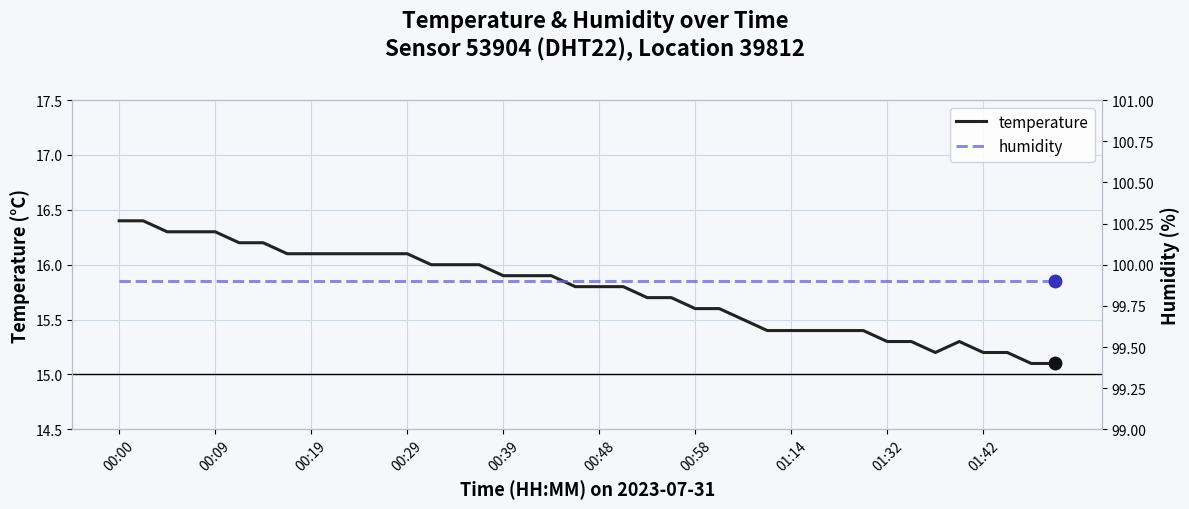

True or false: humidity has more than 1 interior local peaks.

False